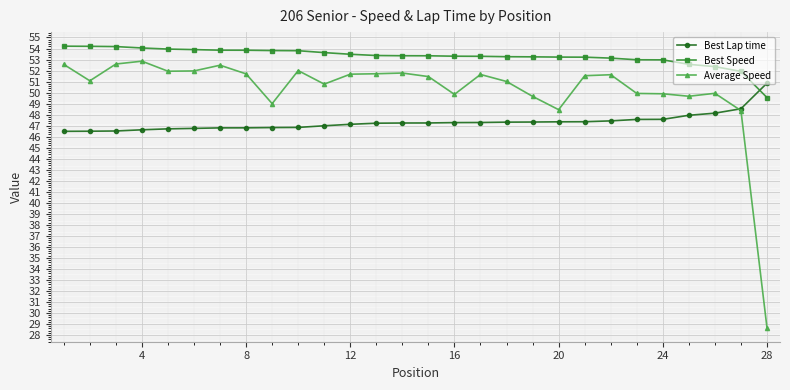

List the series in order of their peak value, lowest first.

Best Lap time, Average Speed, Best Speed